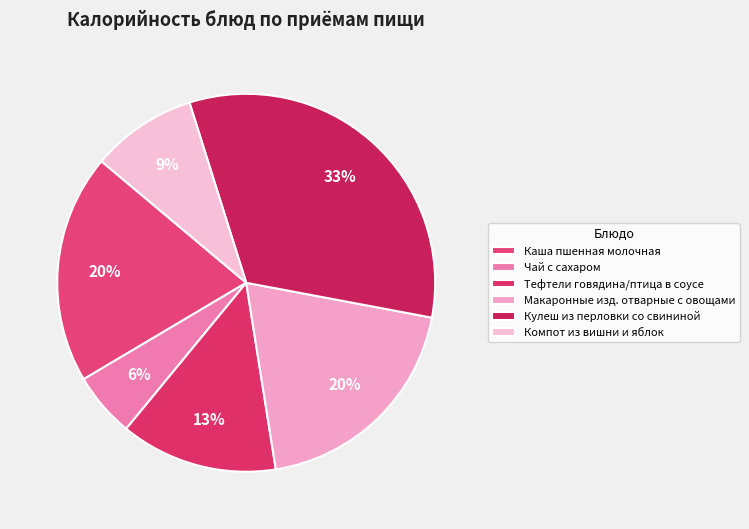

To the nearest percent, what portion does Макаронные изд. отварные с овощами represent?

20%